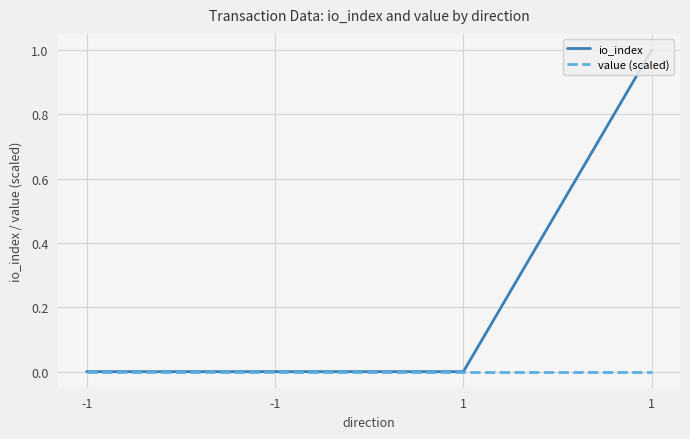

Which has a higher value, 1 or -1?

1